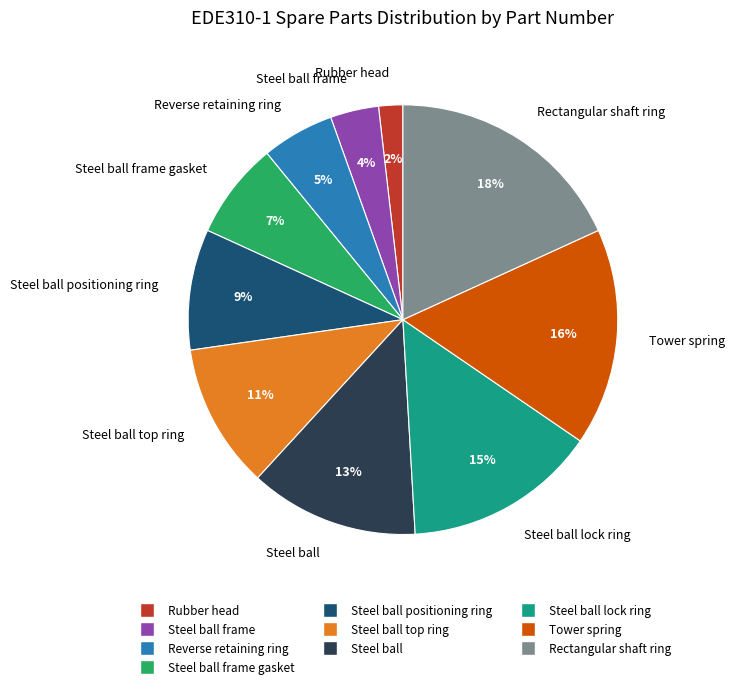

Does any single category account for the majority?

No